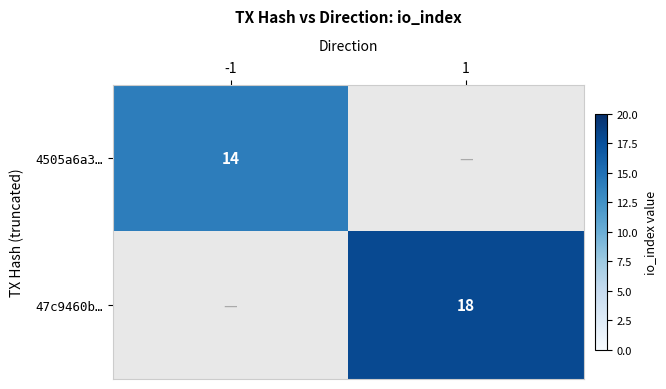

The 4505a6a3… series shows 8 at -1. True or false?

False